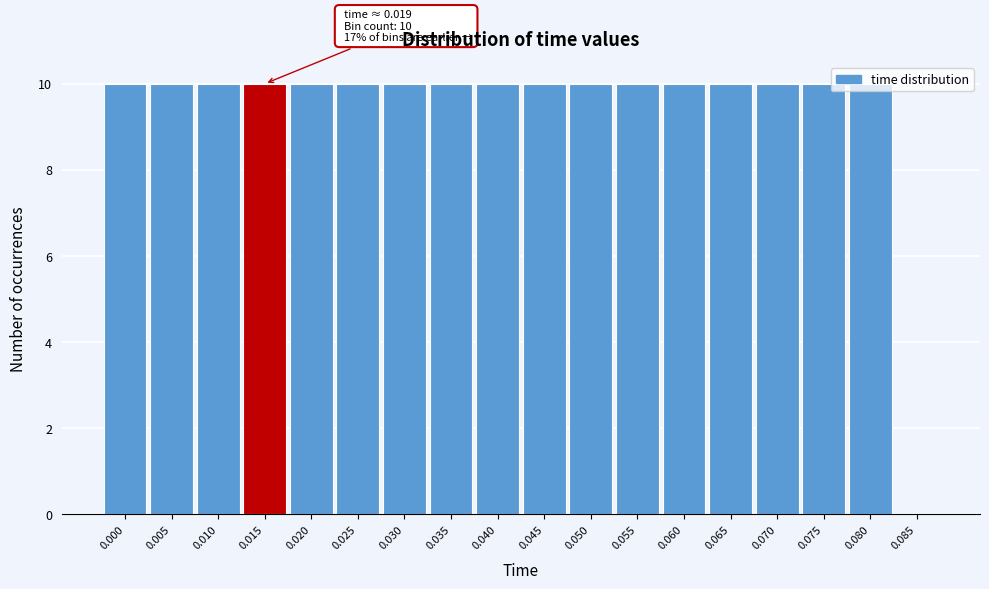

What is the maximum value shown in the chart?

10